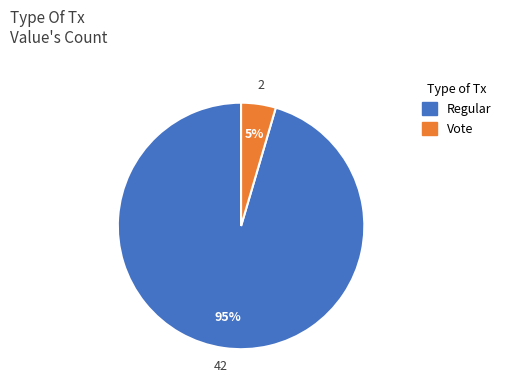

Combined, do Regular and Vote account for over 50%?

Yes